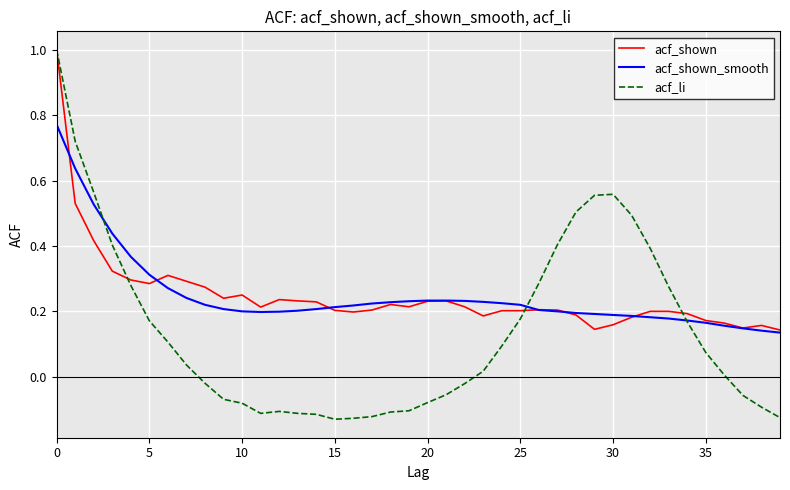

Which series has the widest spread of values?

acf_li